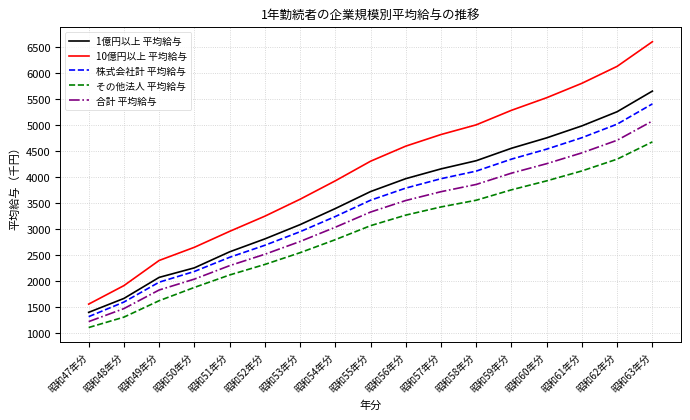

The value of 1億円以上 平均給与 at 昭和49年分 is 2063.6. True or false?

True